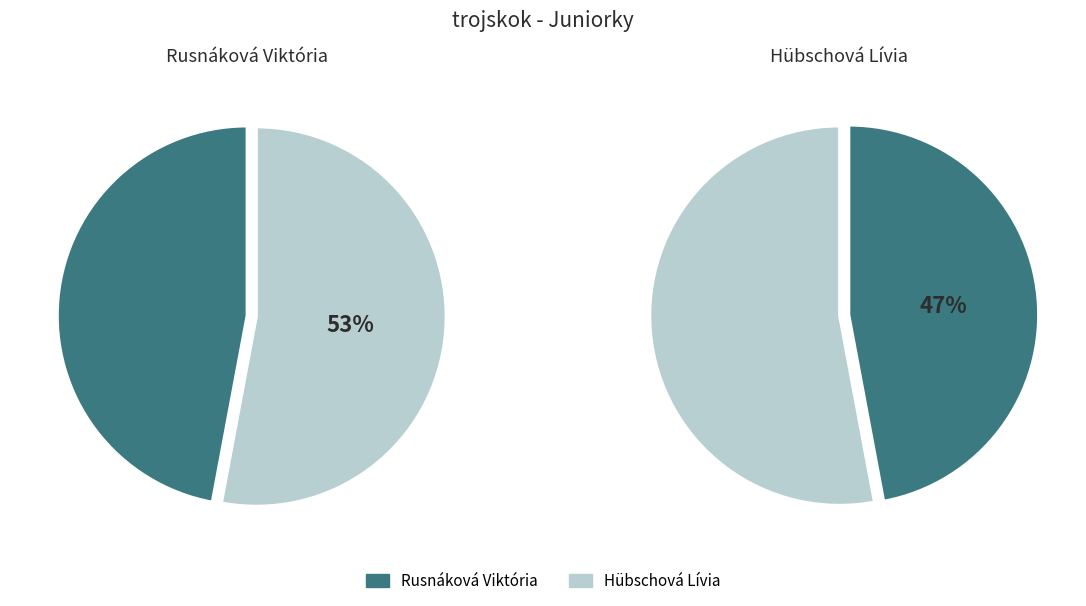

Combined, what portion of the pie is Rusnáková Viktória and Hübschová Lívia?

100.0%